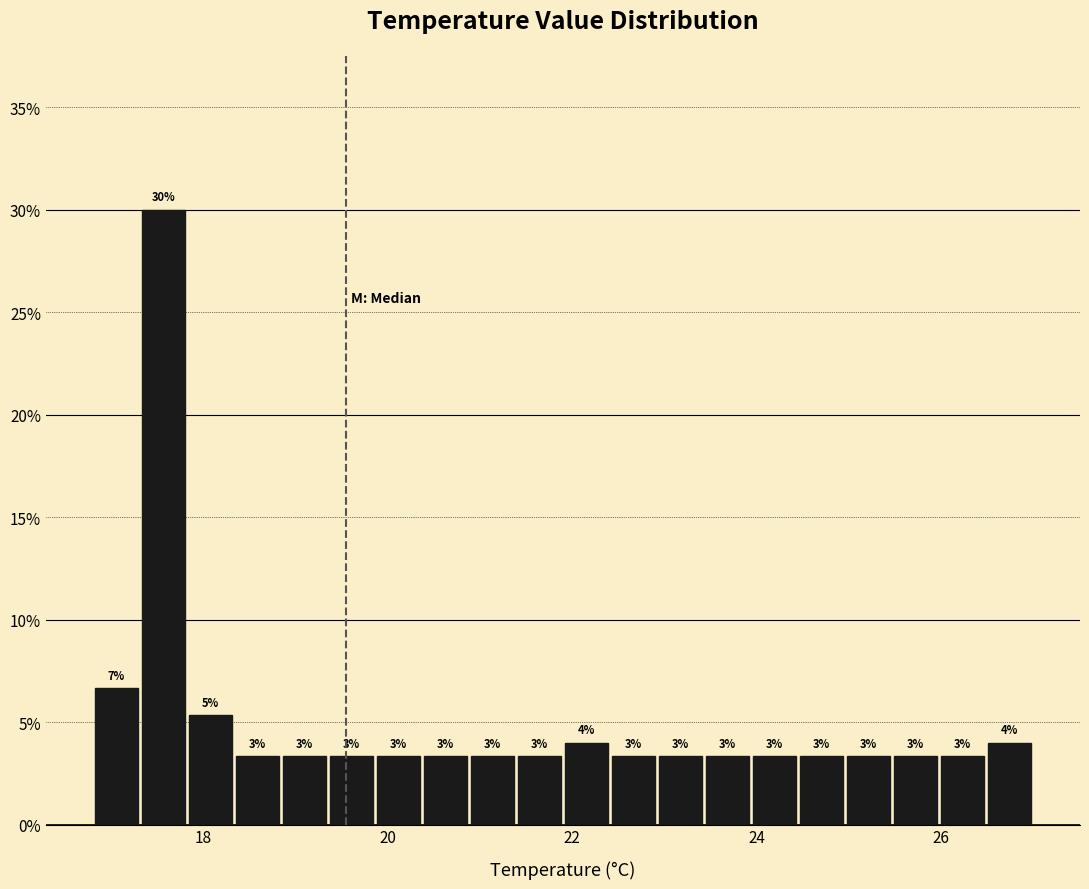

Around what value on the x-axis is the tallest bar? Give the approximate position of its centre, as read against the axis.

17.6